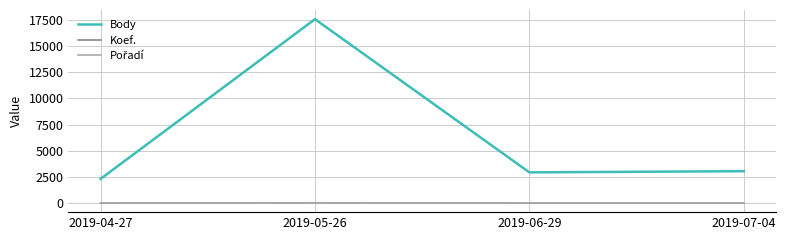

Between 2019-05-26 and 2019-06-29, which series saw the biggest shift?

Body